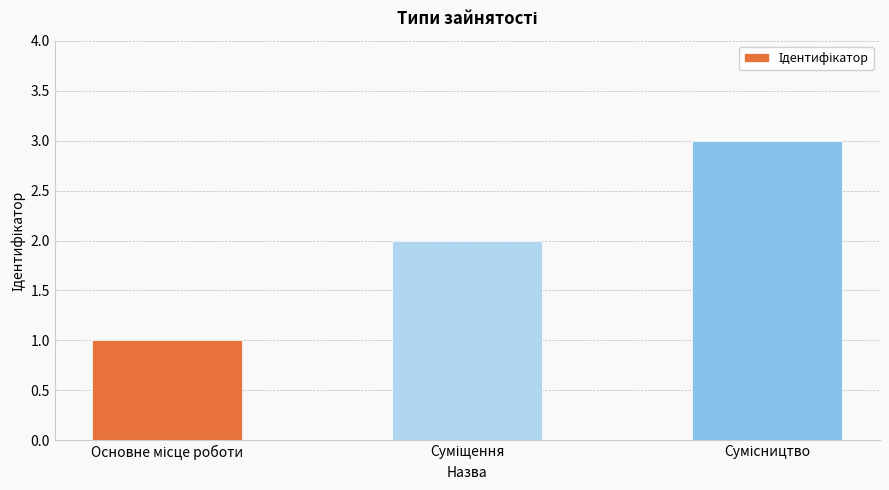

What is the sum of all values?

6